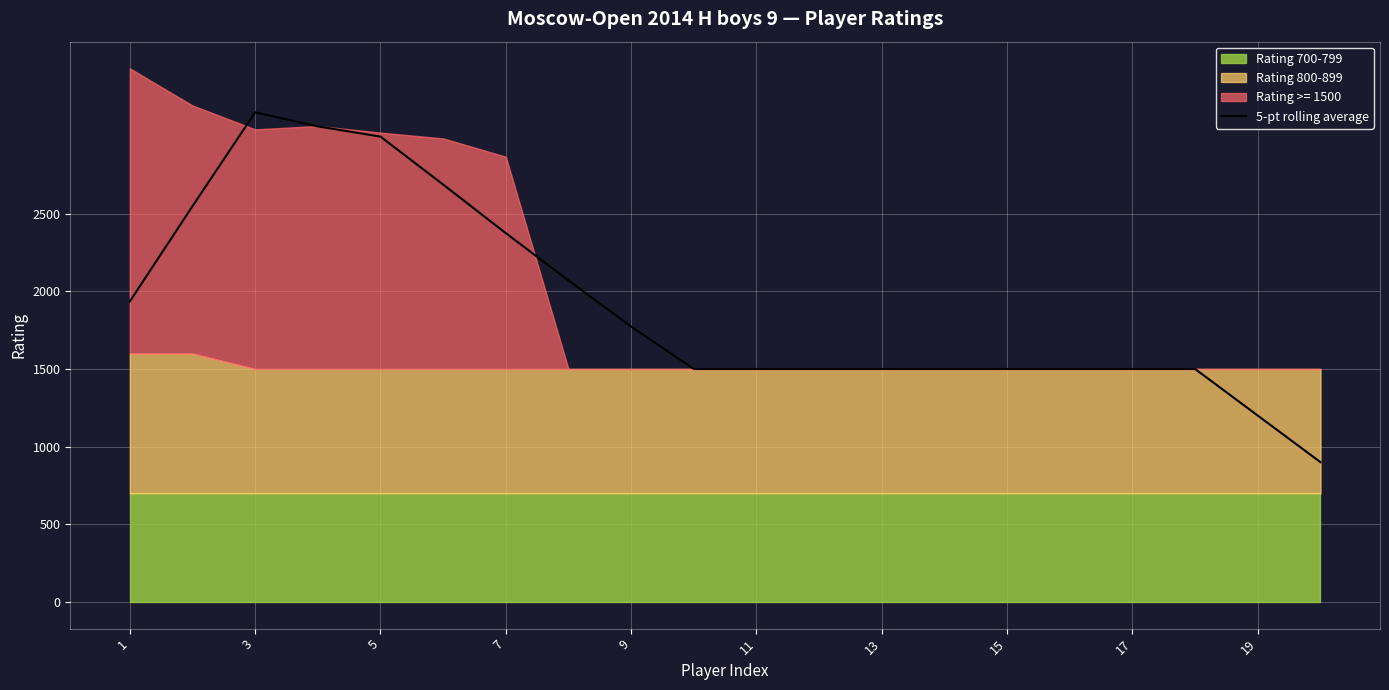

The value of 5-pt rolling average at 11 is 1500.0. True or false?

True